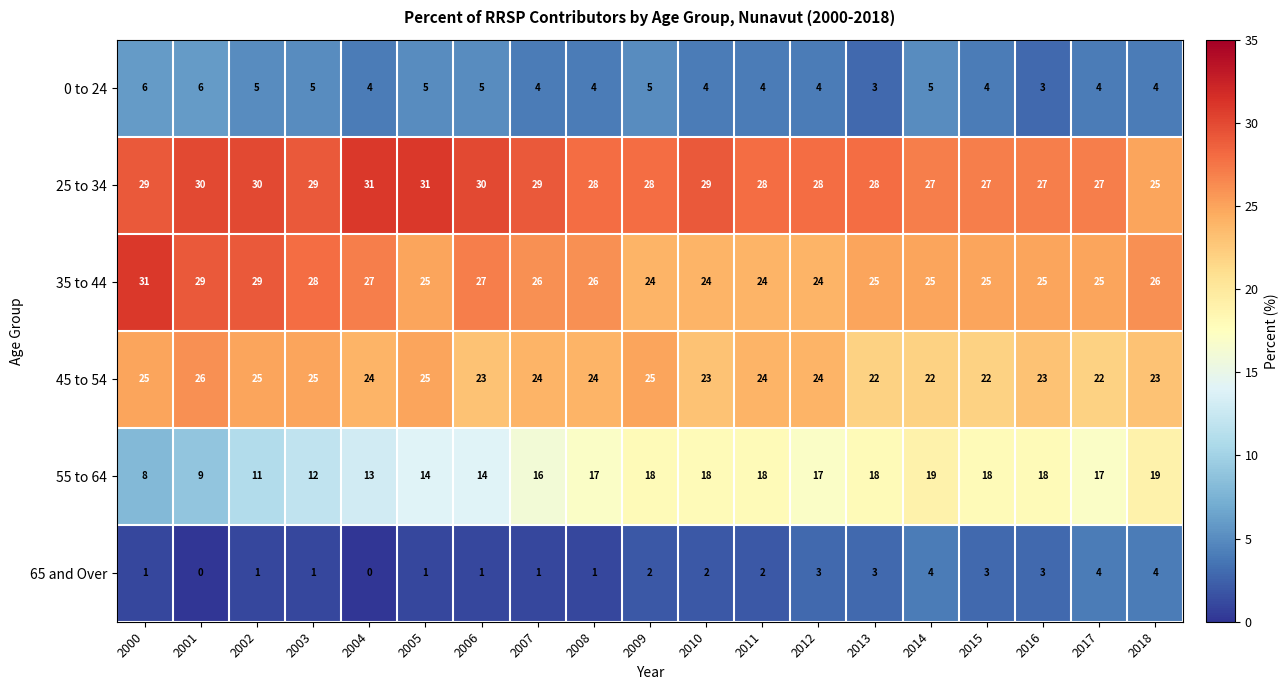

How many 0 to 24 values are between 4 and 5?

15